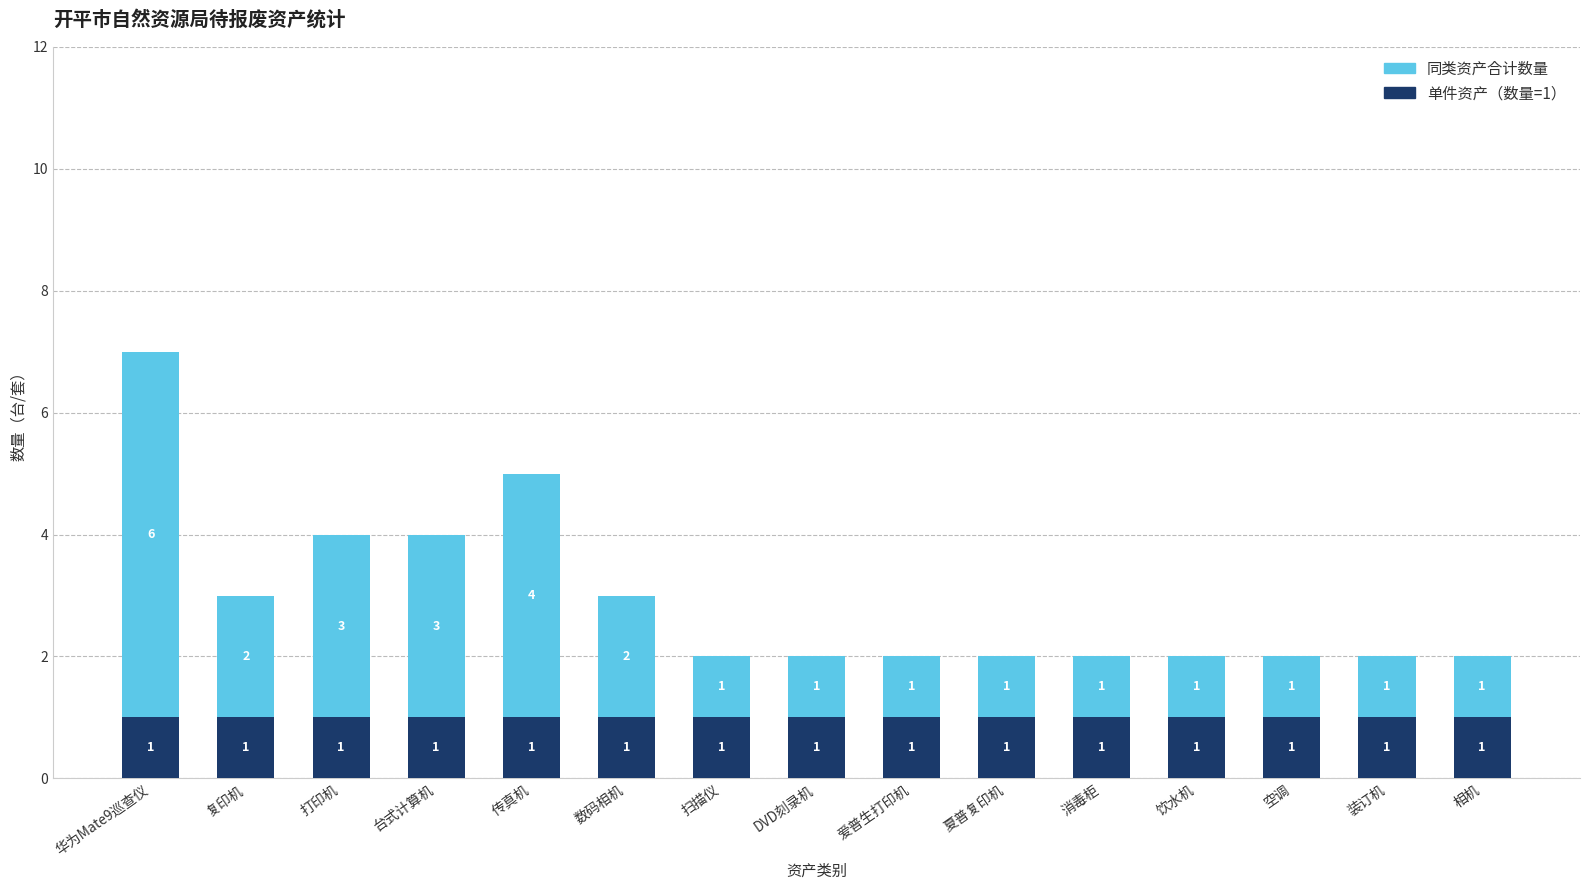

True or false: 单件资产（数量=1） has a value of 1 at 数码相机.

True